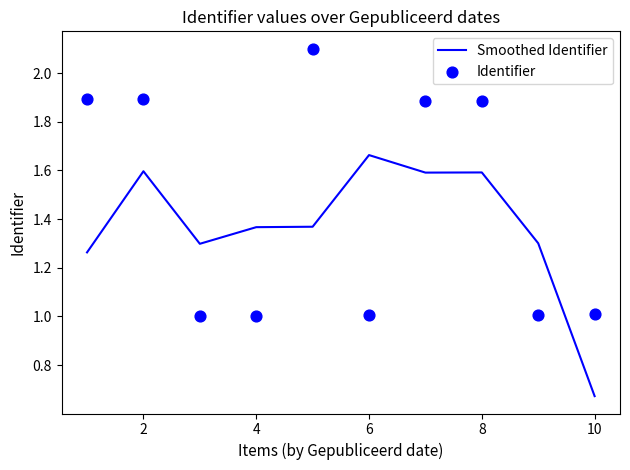

Which series reaches the minimum Y coordinate?

Smoothed Identifier